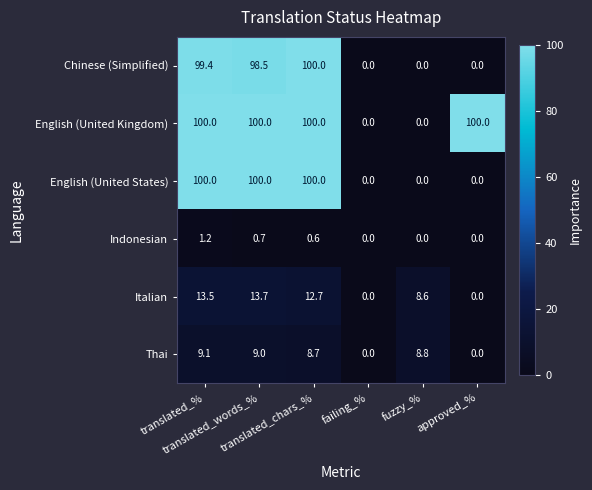

How many data points does each series have?

6